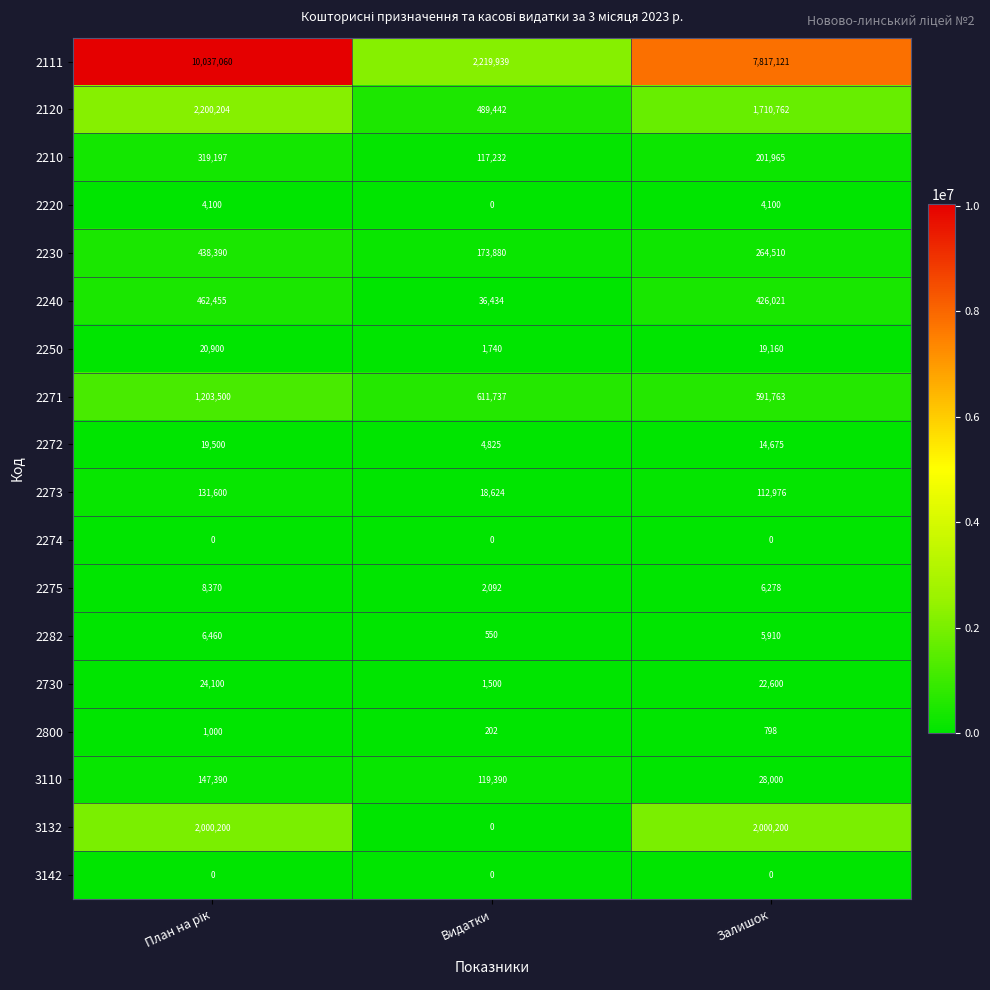

What is the difference between the maximum and minimum values in the 2282 series?

5910